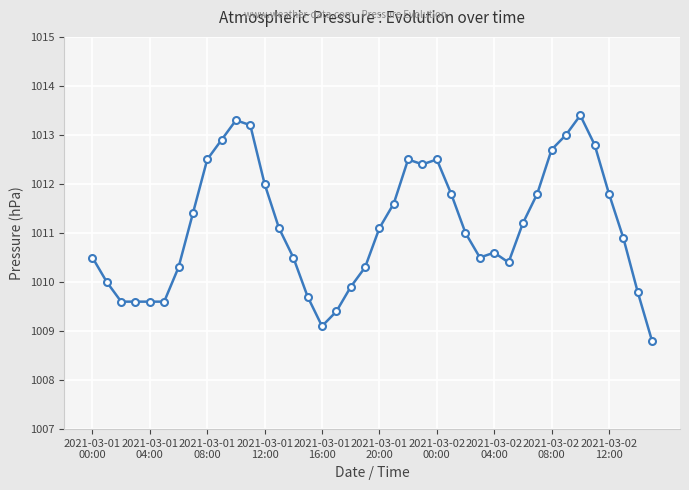

Reading left to right, what are all the values shown in this chart?

1010.5	1010.0	1009.6	1009.6	1009.6	1009.6	1010.3	1011.4	1012.5	1012.9	1013.3	1013.2	1012.0	1011.1	1010.5	1009.7	1009.1	1009.4	1009.9	1010.3	1011.1	1011.6	1012.5	1012.4	1012.5	1011.8	1011.0	1010.5	1010.6	1010.4	1011.2	1011.8	1012.7	1013.0	1013.4	1012.8	1011.8	1010.9	1009.8	1008.8